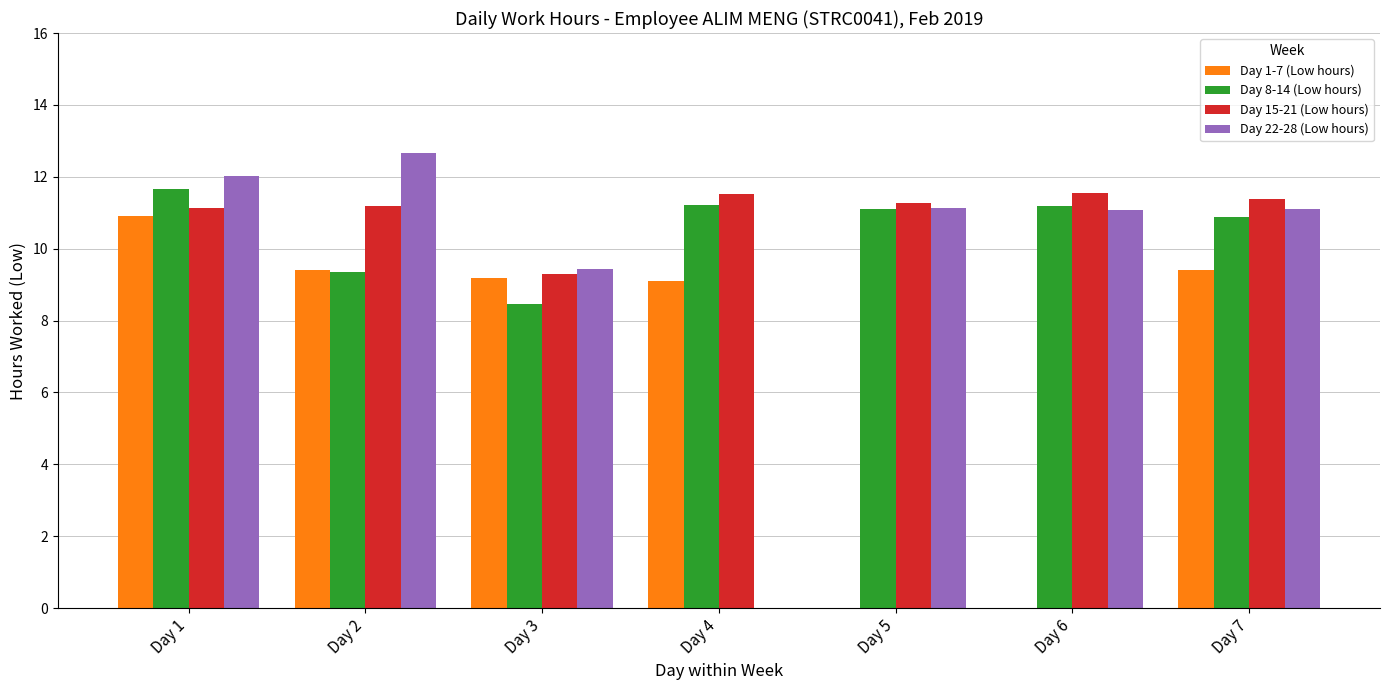

What is the maximum value shown in the chart?

12.7